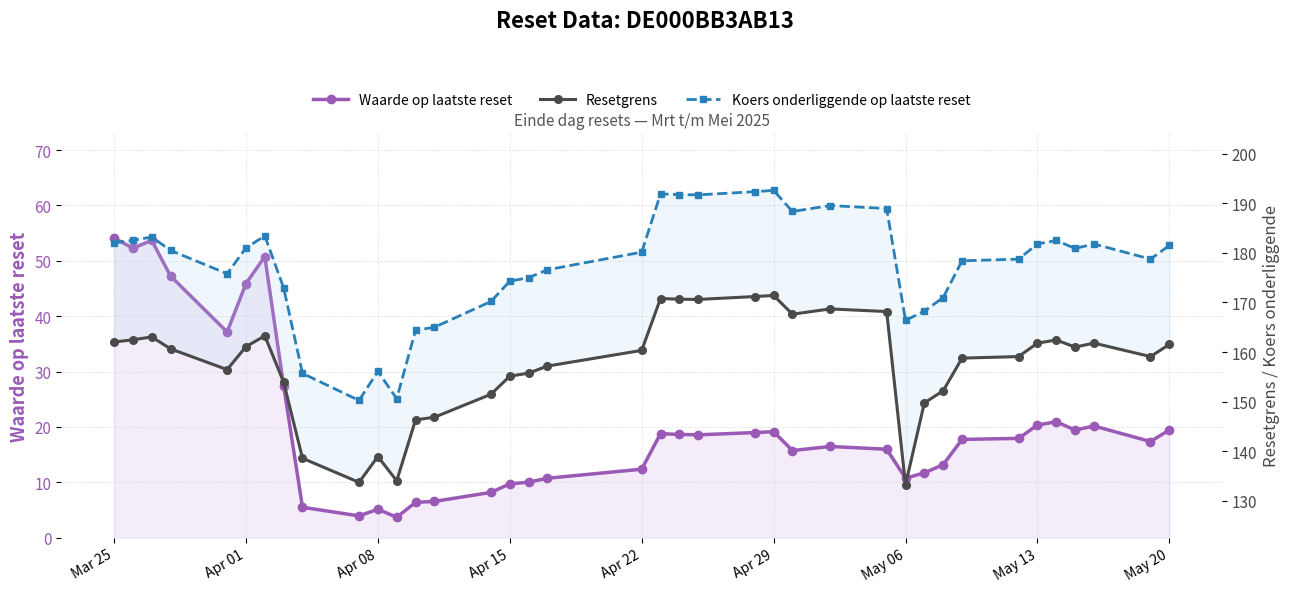

What is the maximum value for Waarde op laatste reset?

54.1